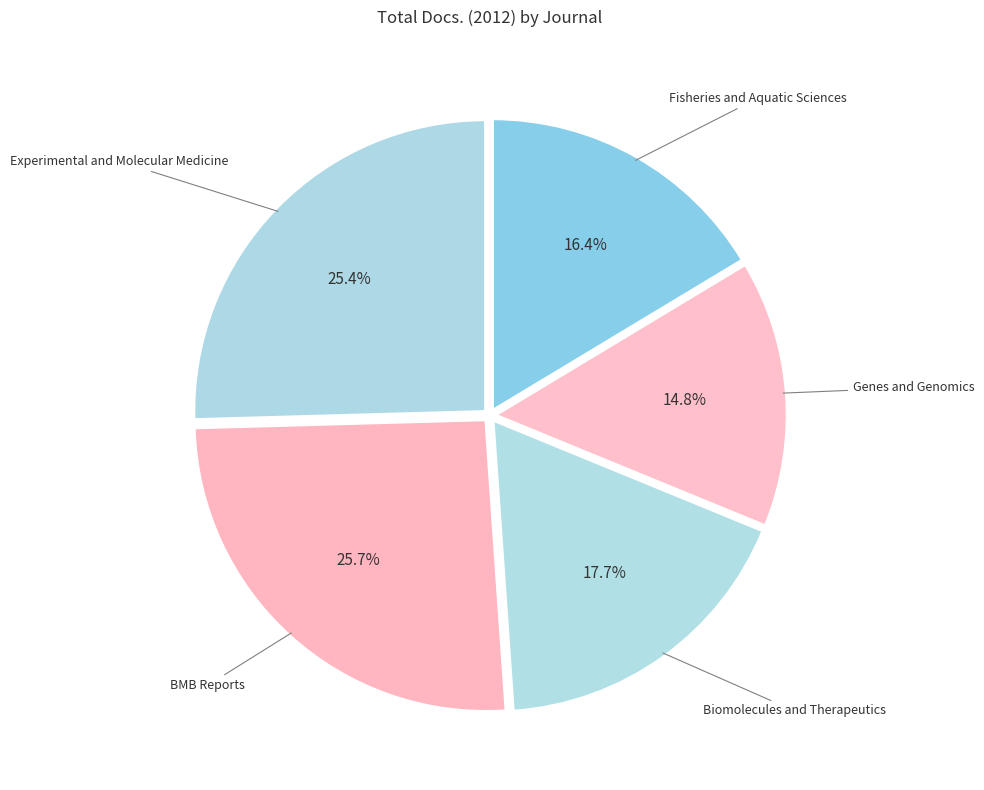

Is it true that Genes and Genomics is 9% of the pie?

False